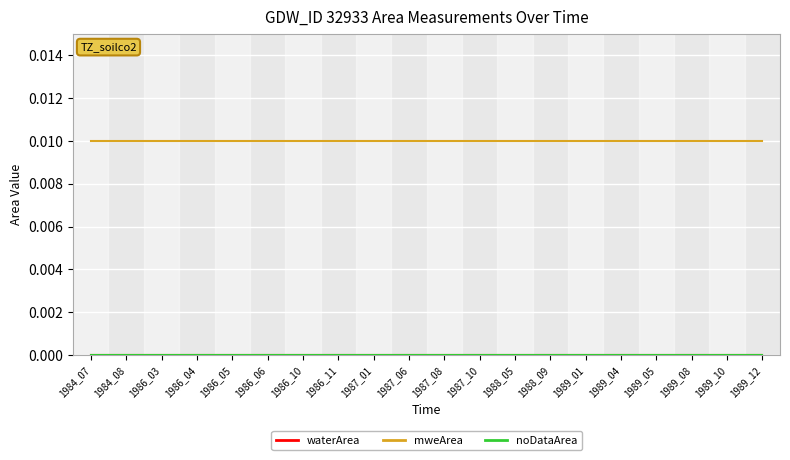

Which series has the largest total across all categories?

mweArea